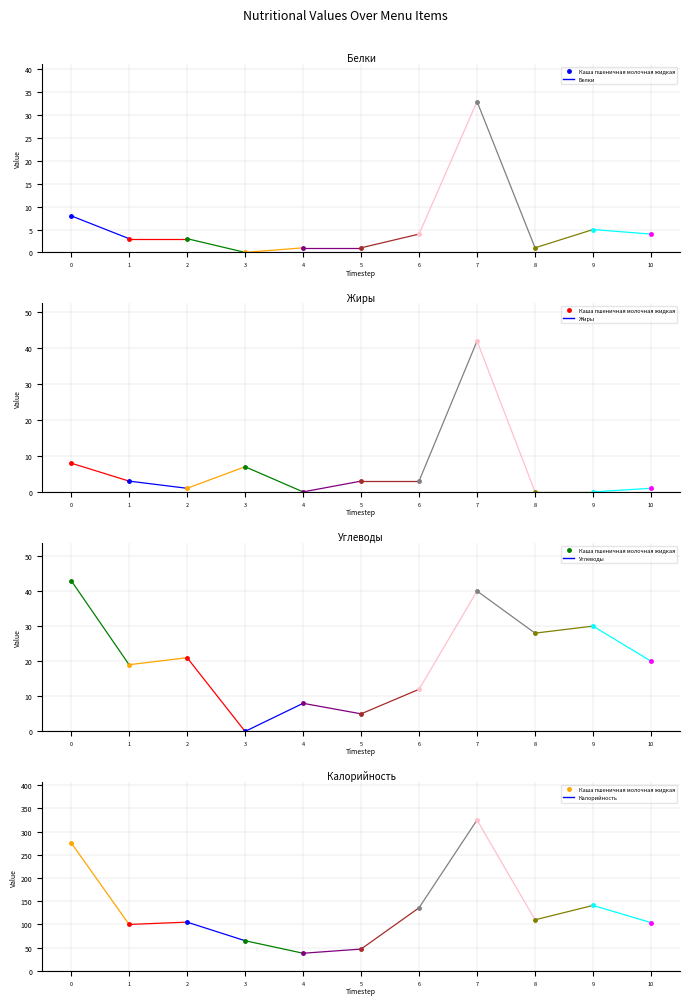

The Углеводы series shows 21 at Хлеб пшеничный (завтрак). True or false?

True